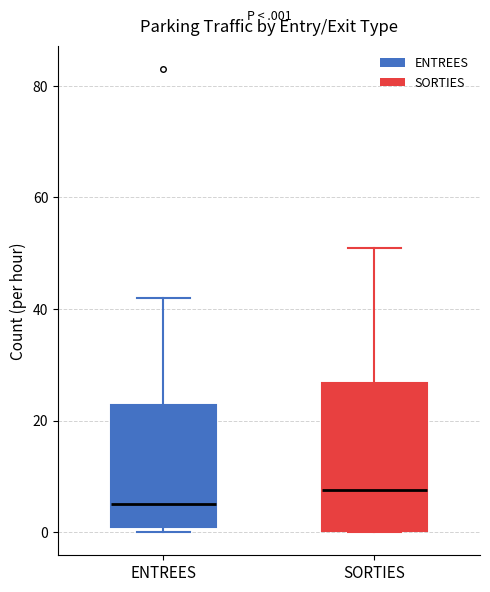

Reading left to right, transcribe this box plot: for each box, give where its median line is, the range the box spans, and where its two whiskers end, as read against the y-axis. The values are not printed on the chart, so give them approximately, as read against the axis.

ENTREES: median 6, box 2 to 22, whiskers 0 to 42
SORTIES: median 8, box 0 to 26, whiskers 0 to 52